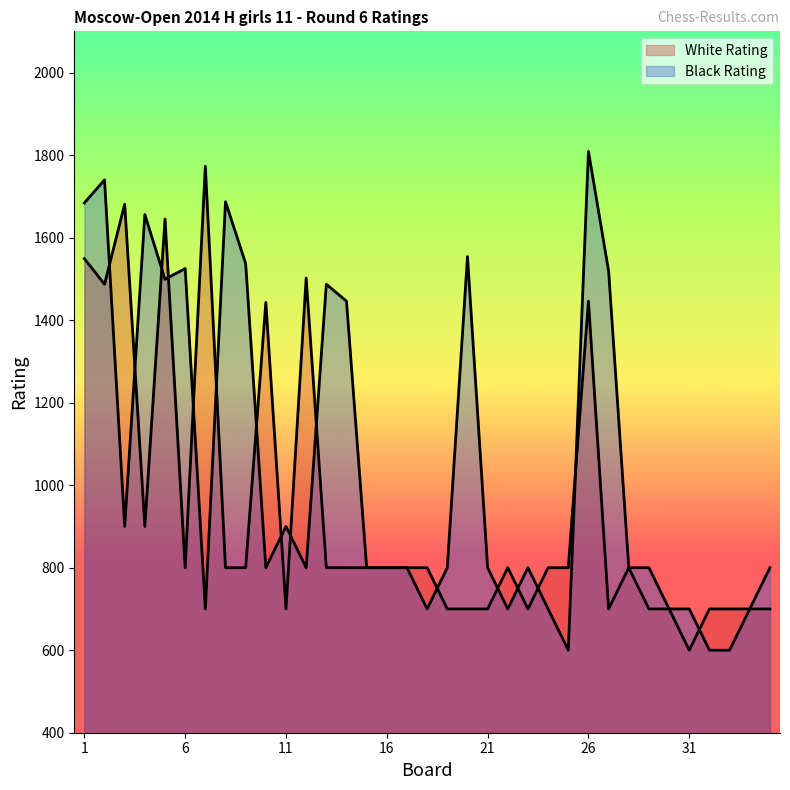

Reading left to right, list all the values displayed in this chart.

White Rating: 1=1549	2=1487	3=1681	4=900	5=1645	6=800	7=1773	8=800	9=800	10=1443	11=700	12=1502	13=800	14=800	15=800	16=800	17=800	18=800	19=700	20=700	21=700	22=800	23=700	24=800	25=800	26=1446	27=700	28=800	29=700	30=700	31=600	32=700	33=700	34=700	35=700
Black Rating: 1=1684	2=1740	3=900	4=1656	5=1499	6=1525	7=700	8=1687	9=1537	10=800	11=900	12=800	13=1487	14=1446	15=800	16=800	17=800	18=700	19=800	20=1554	21=800	22=700	23=800	24=700	25=600	26=1809	27=1519	28=800	29=800	30=700	31=700	32=600	33=600	34=700	35=800